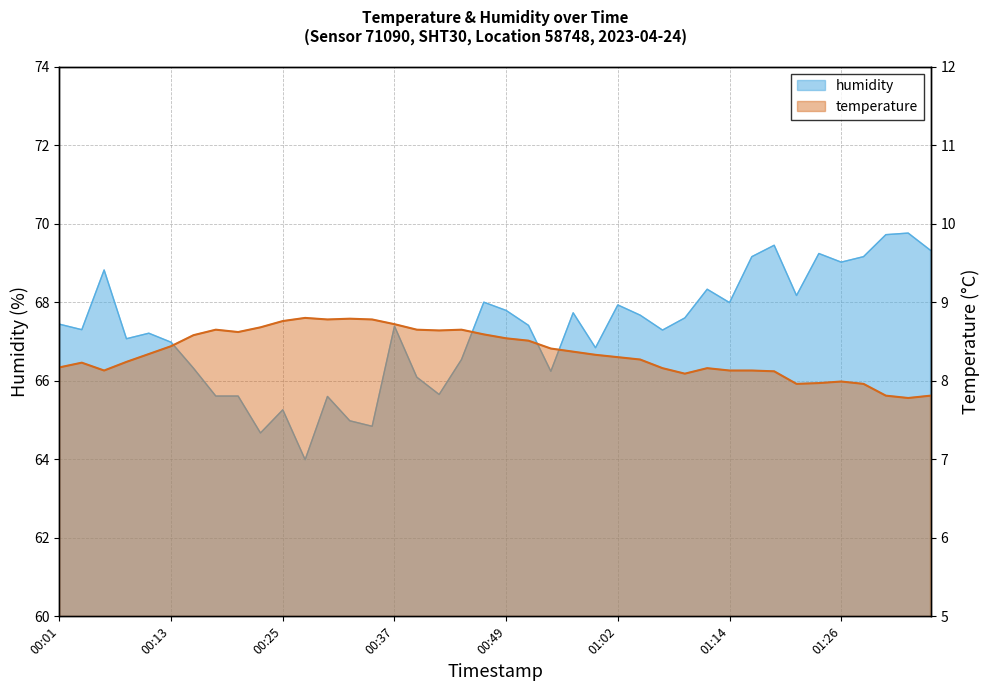

How many values in the humidity series are below 67?

15